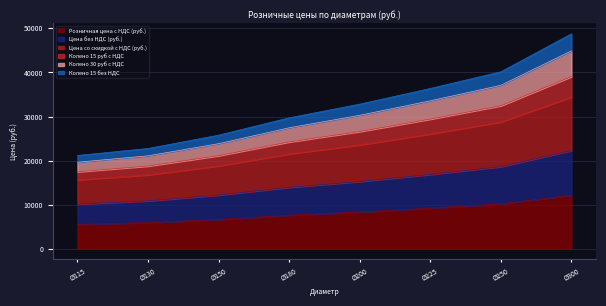

What is the difference between the maximum and minimum values in the Колено 30 руб с НДС series?

25276.2